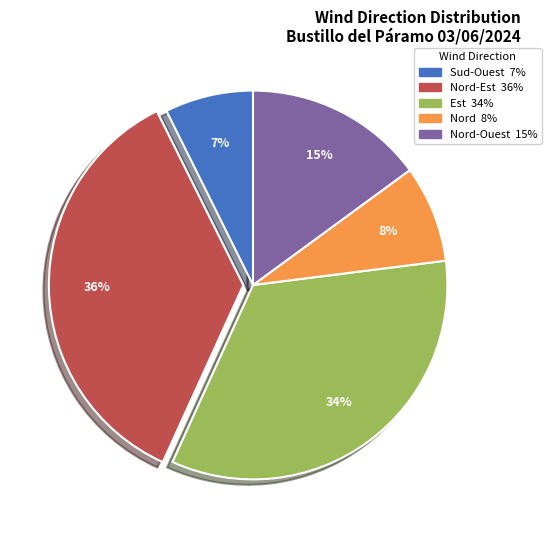

Count the number of slices in the pie.

5